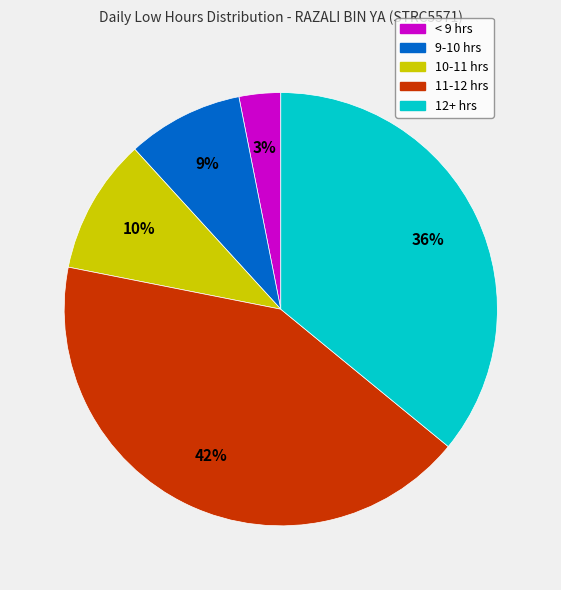

How many slices are in this pie chart?

5